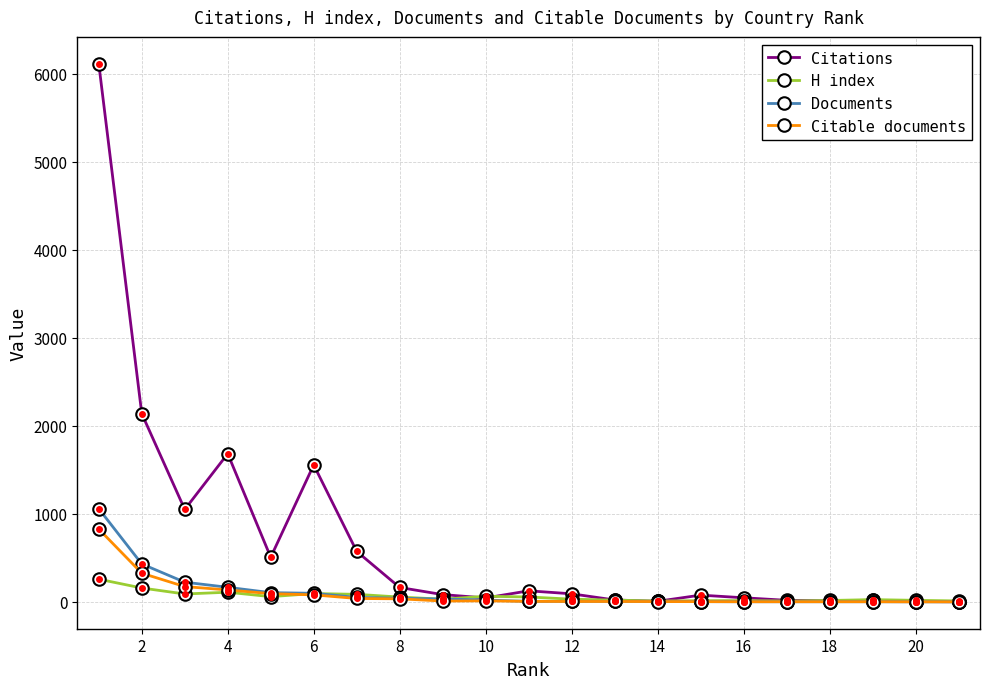

Which series has the largest total across all categories?

Citations